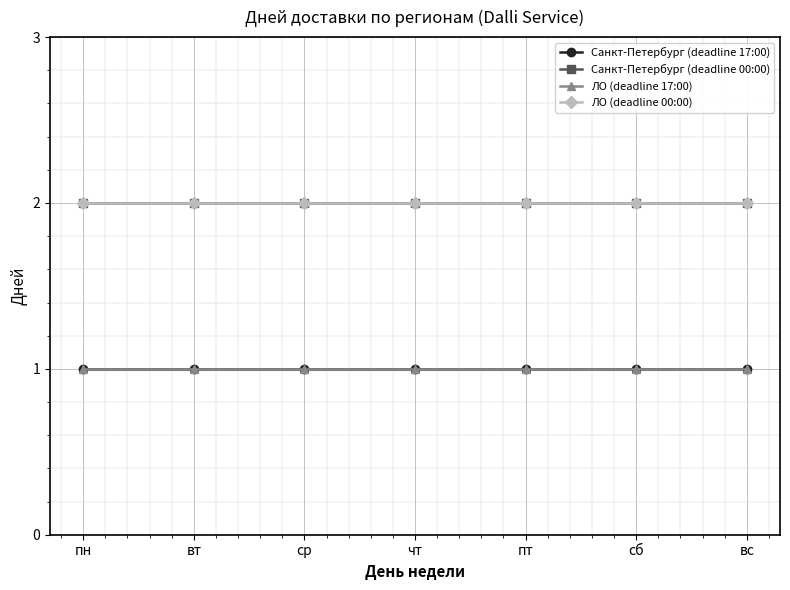

Does the chart have visible grid lines?

Yes